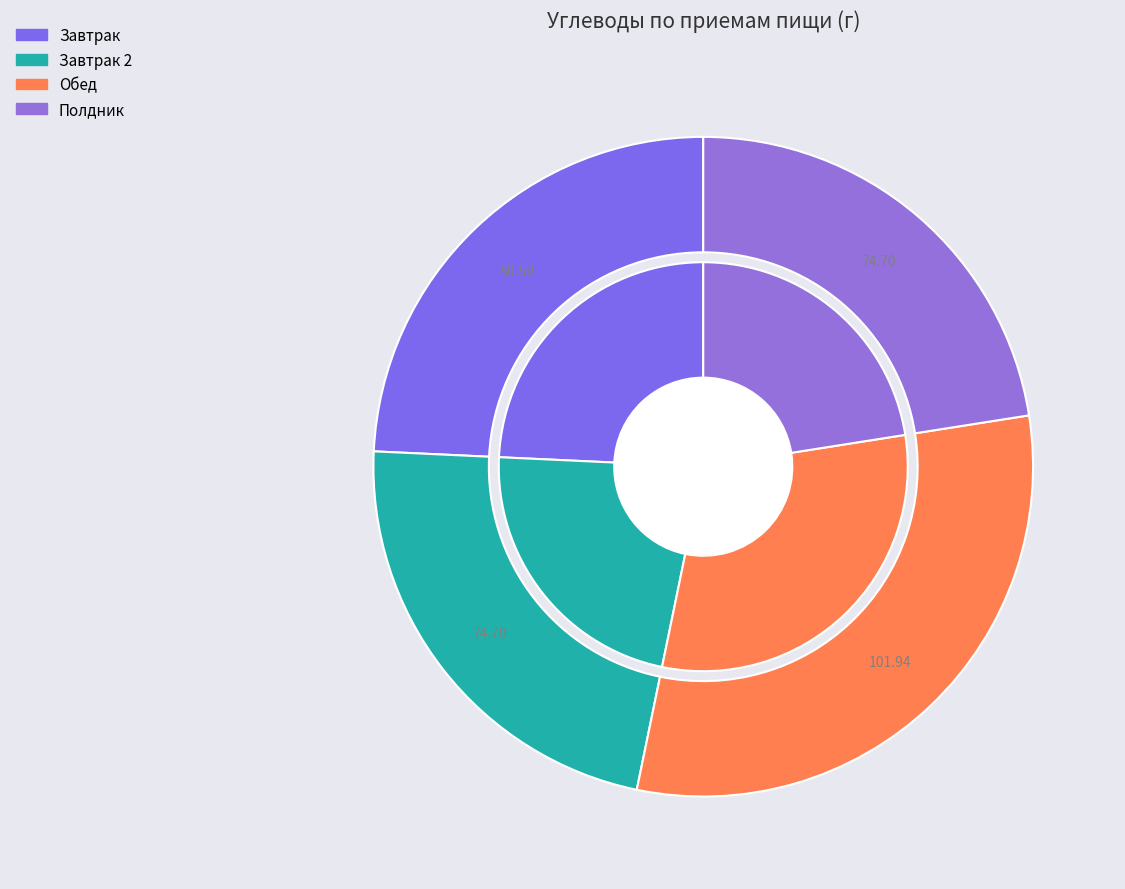

What percentage is the Обед slice, to the nearest percent?

31%